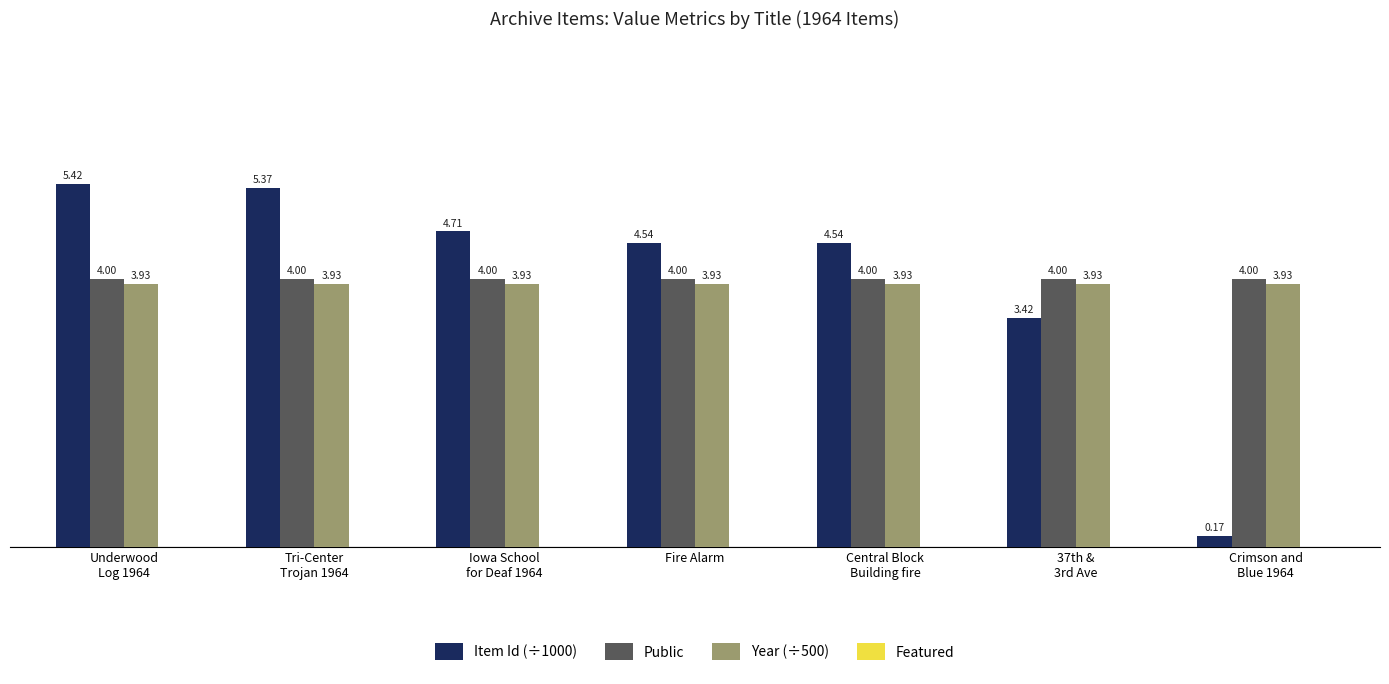

Which series has the largest total across all categories?

Item Id (÷1000)